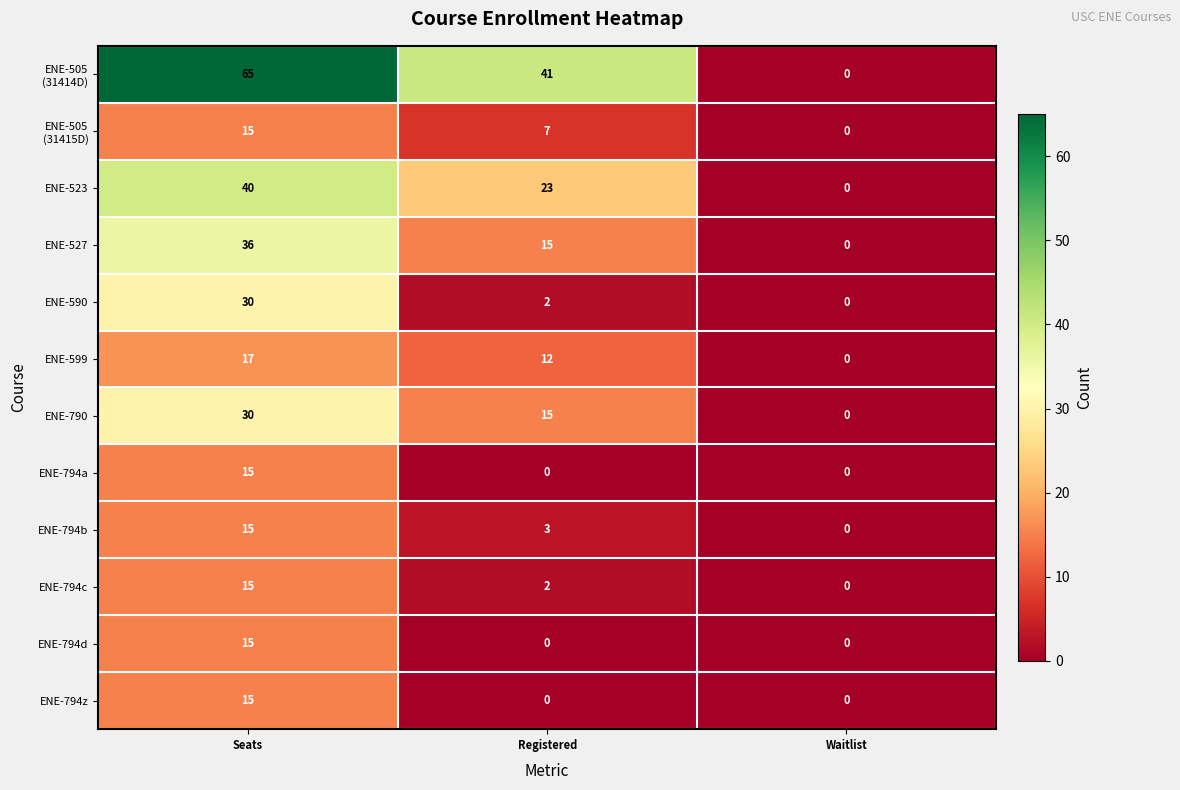

At which category does the chart reach its peak across all series?

Seats